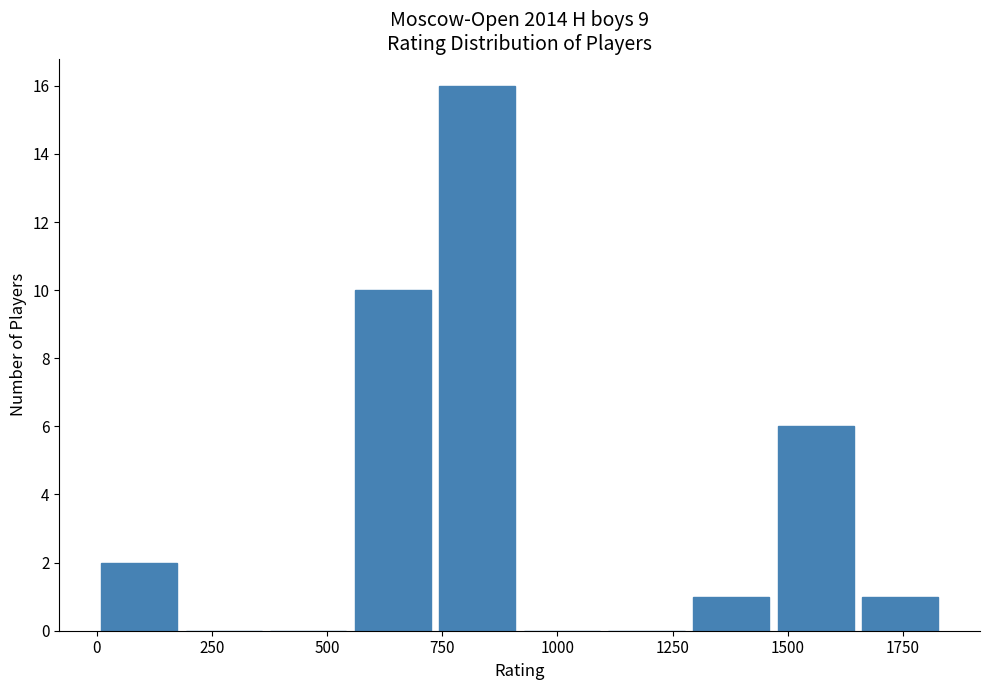

Read against the x-axis, roughly where is the centre of the tallest bar?

850